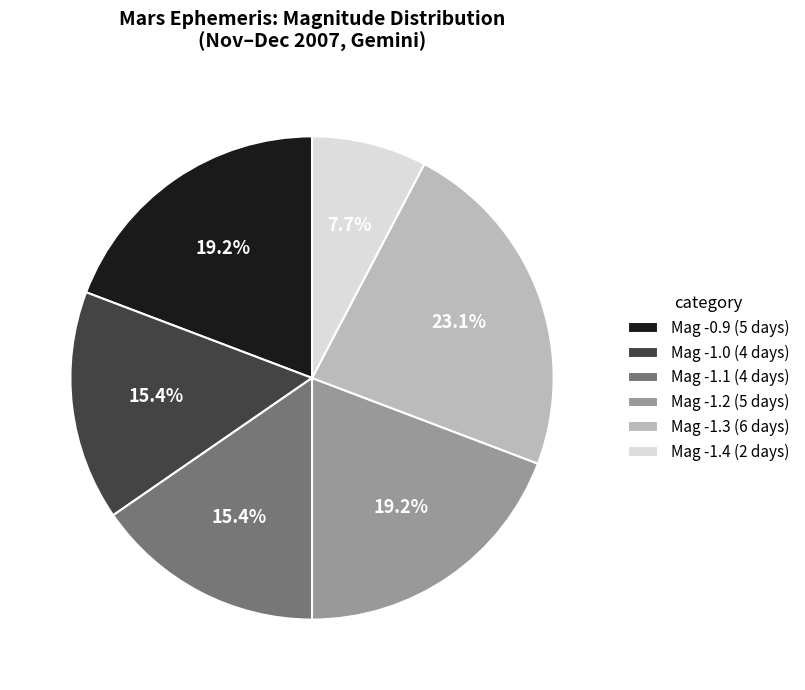

Combined, what portion of the pie is Mag -0.9 (5 days) and Mag -1.3 (6 days)?

42.3%